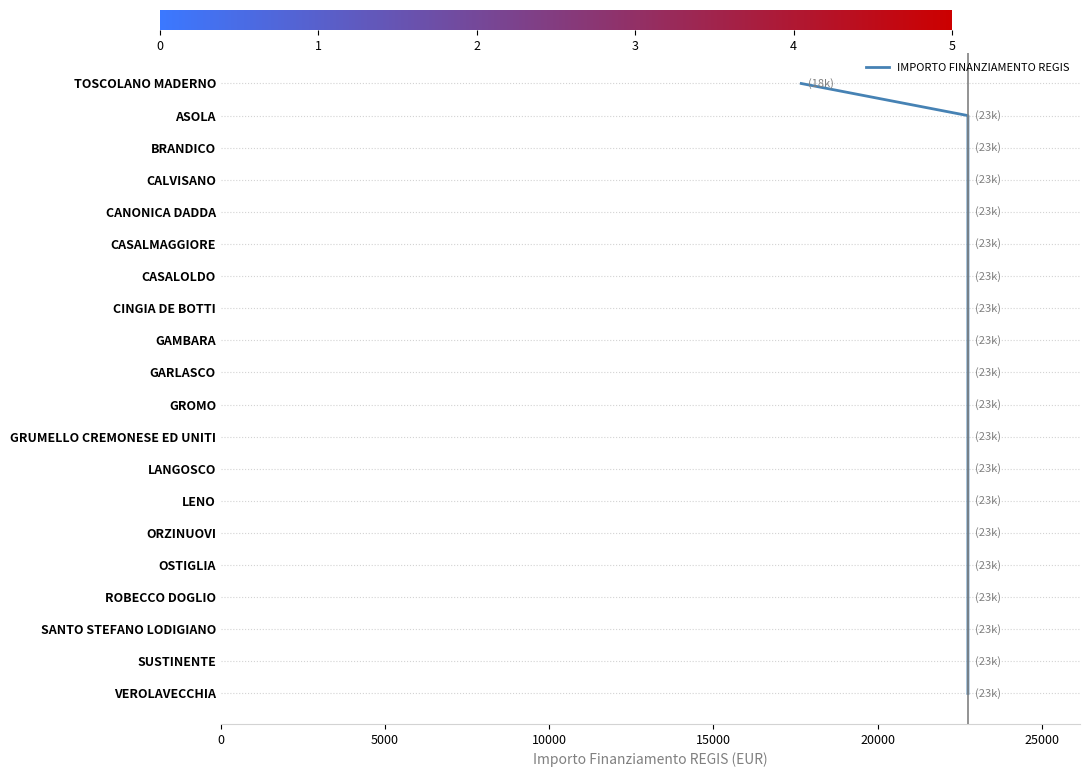

How many lines are shown in the chart?

1